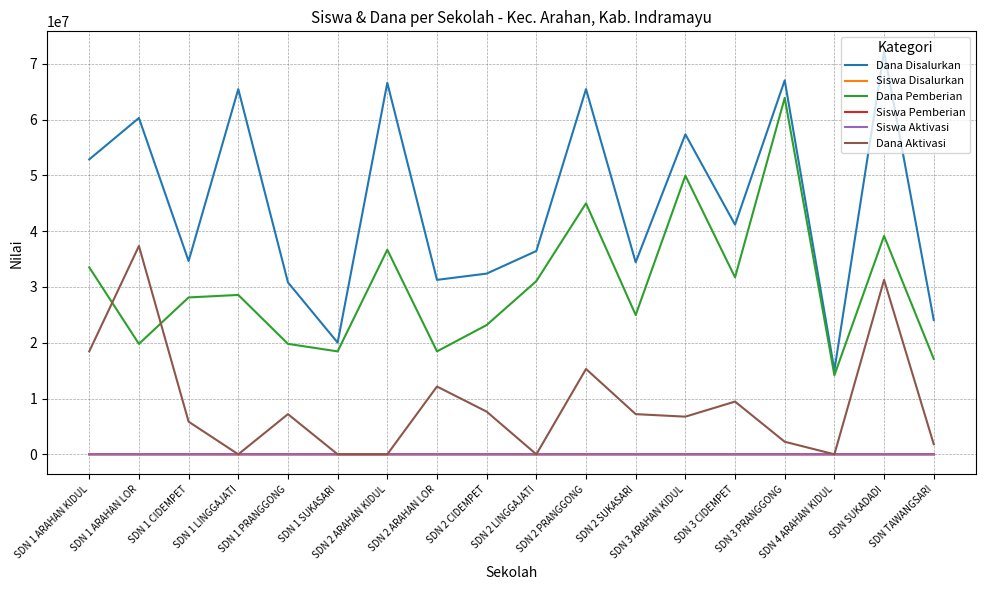

What is the greatest value displayed?

72225000